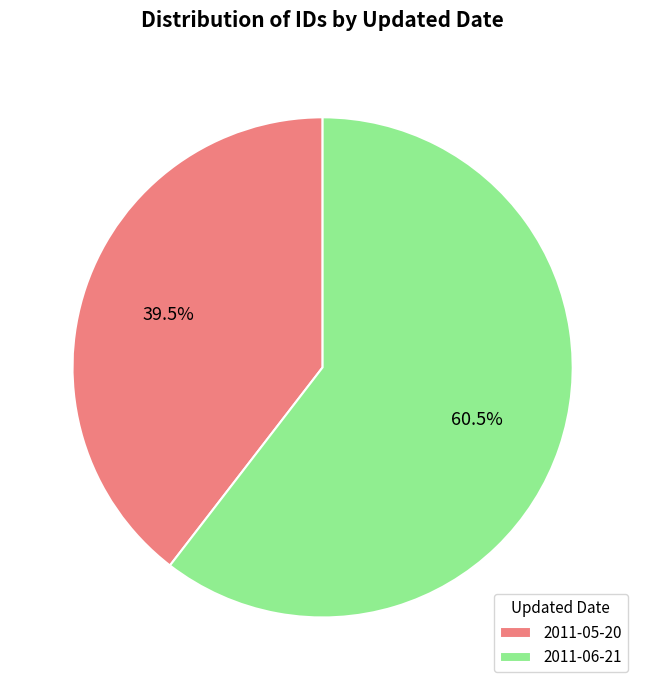

What is the largest slice in the pie chart?

2011-06-21